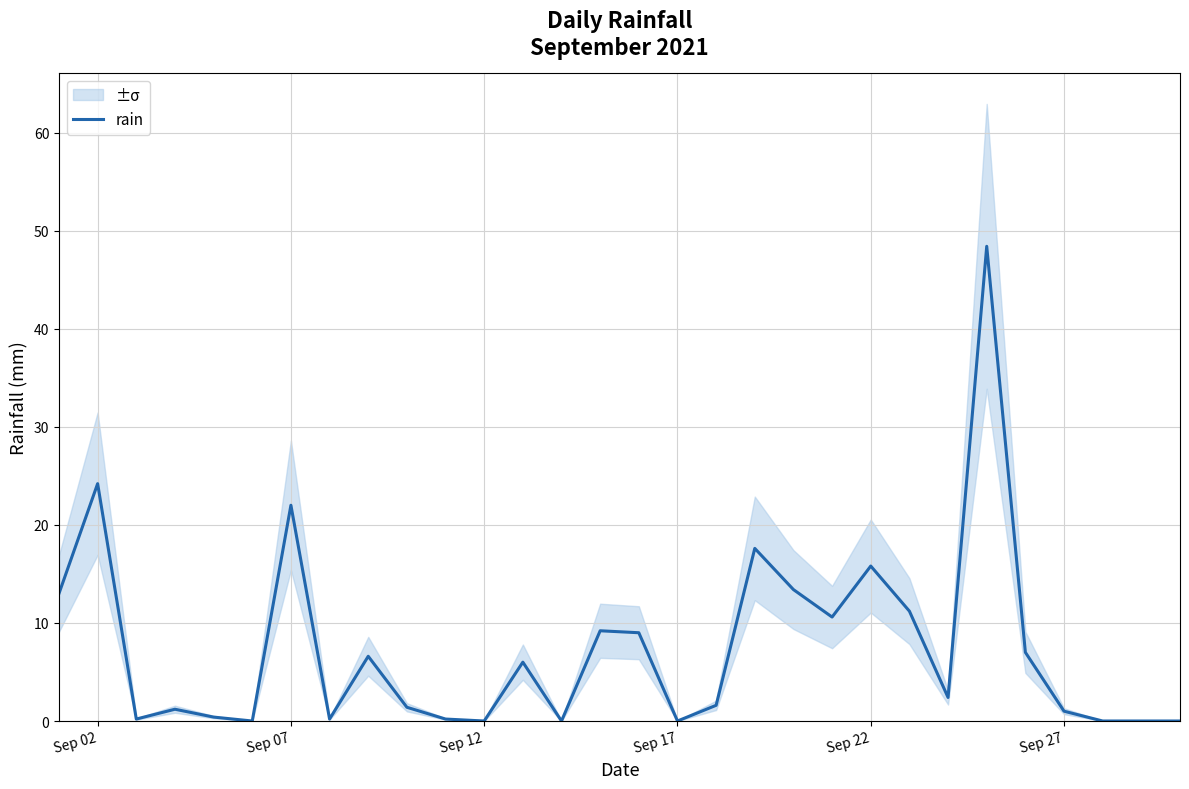

What is the sum of all values?

222.6